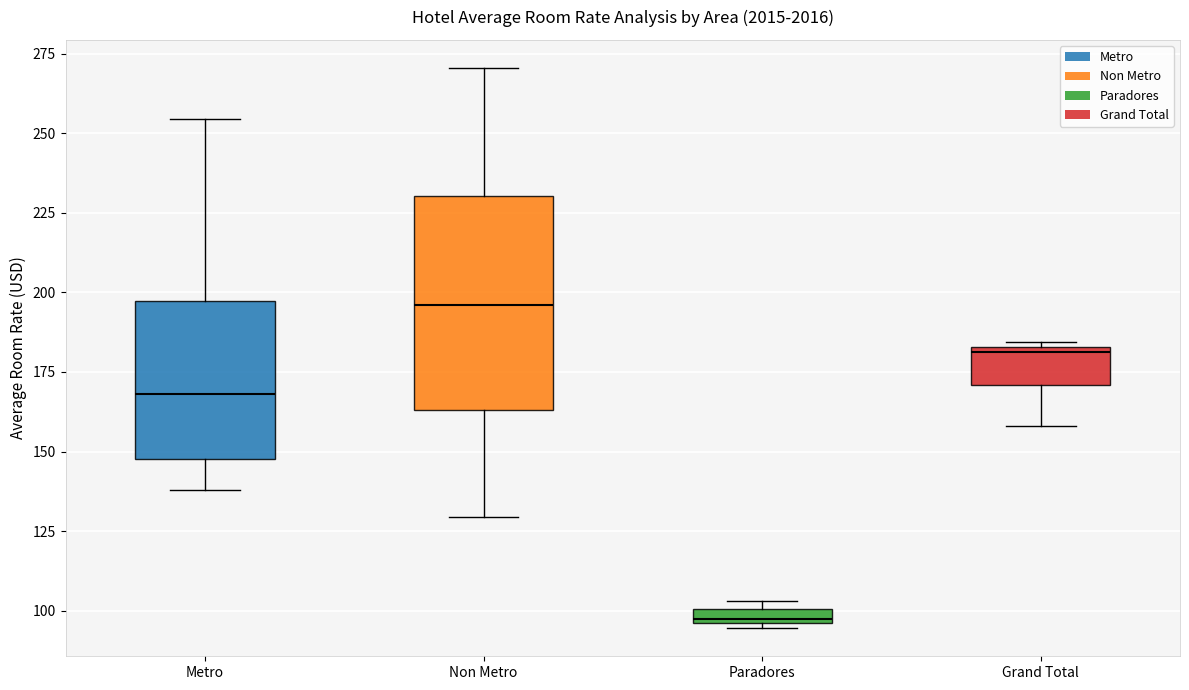

Which box has the highest median line?

Non Metro